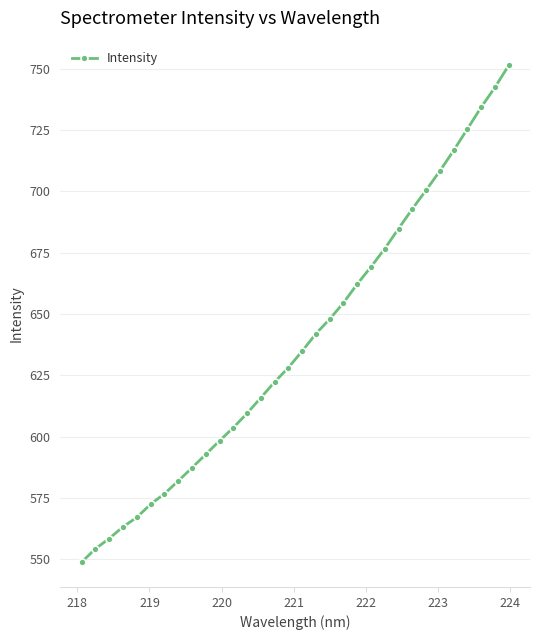

What is the difference between the maximum and second lowest values?

197.0